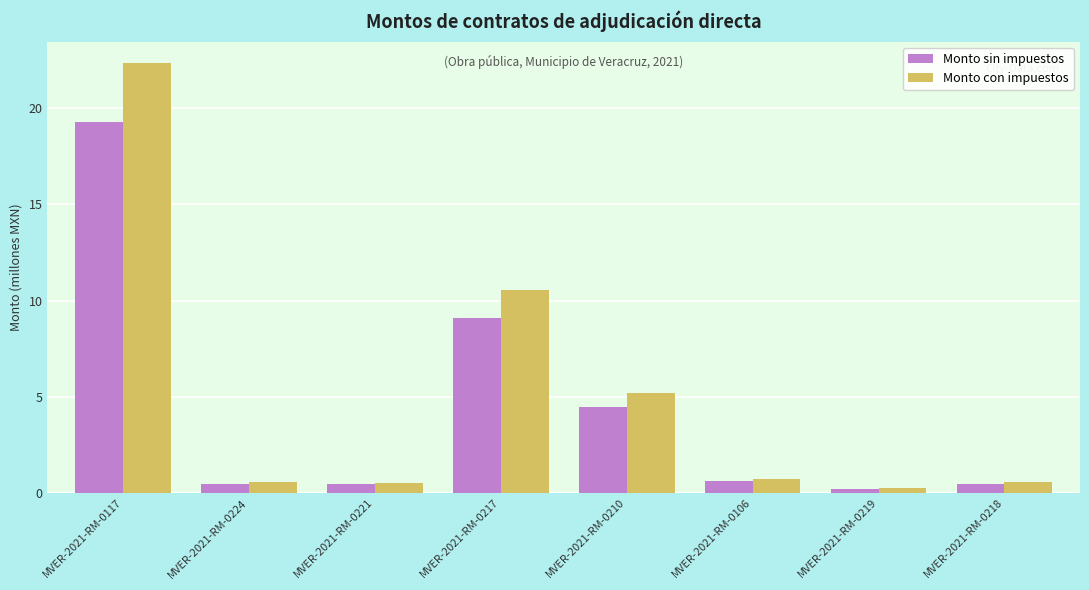

What is the difference between the second highest and second lowest values in the Monto sin impuestos series?

8.6